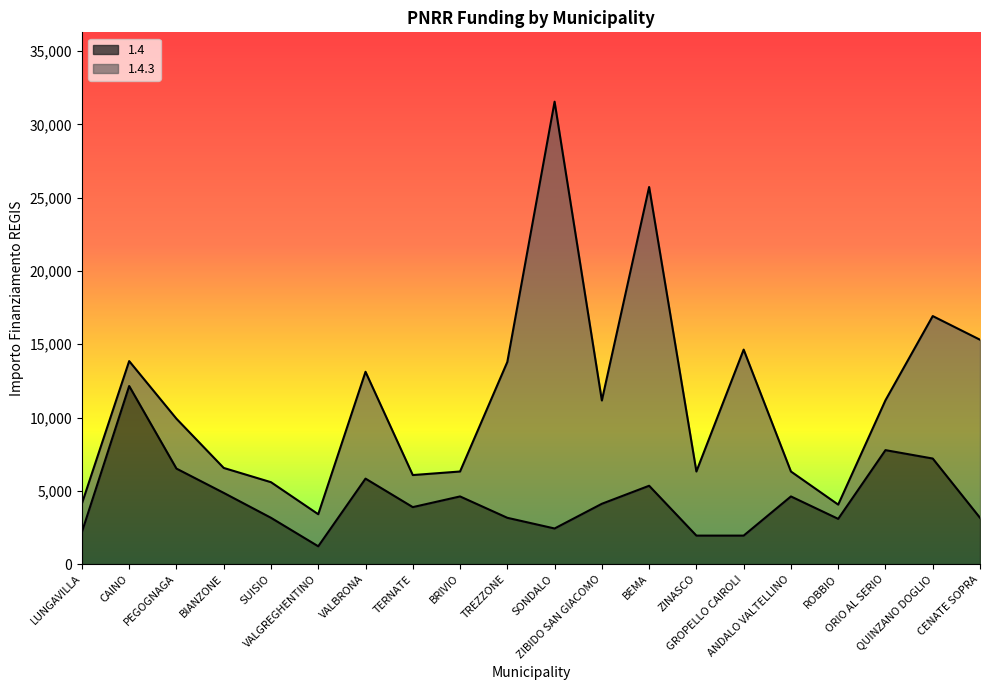

Is it true that the value at BEMA is 1508?

False